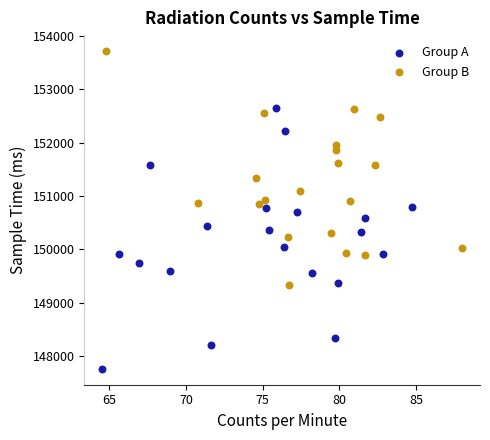

Which series reaches the maximum Y coordinate?

Group B